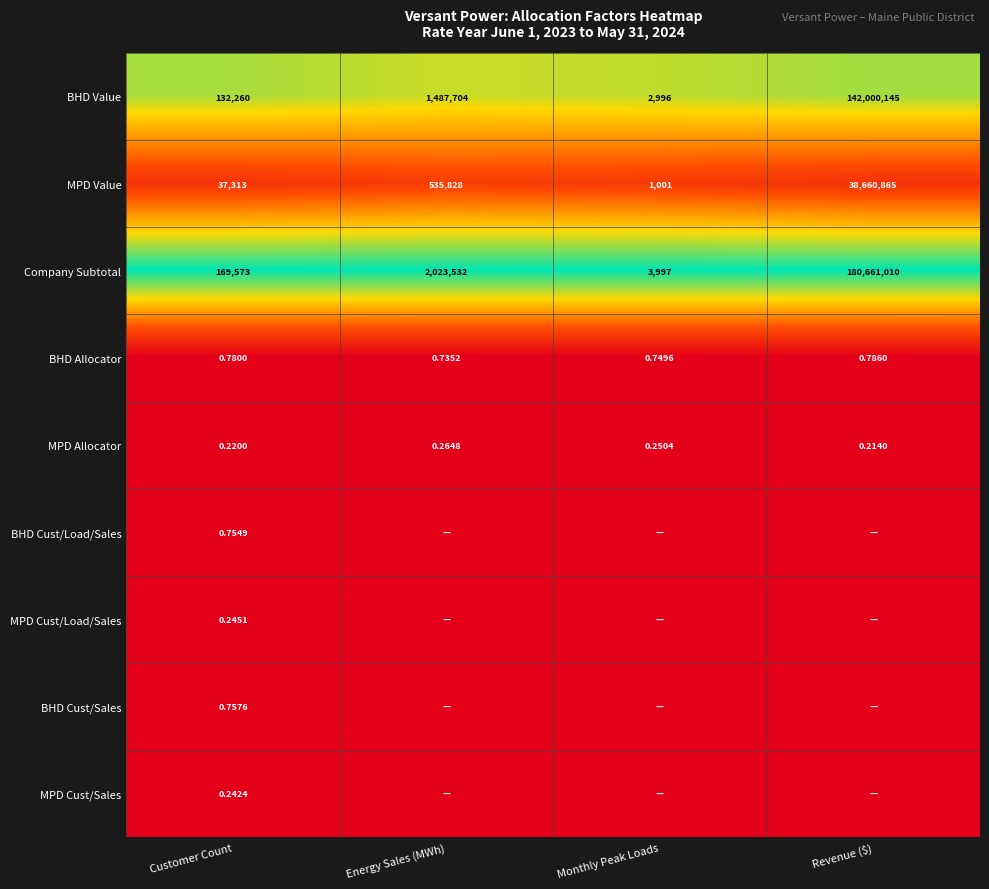

Which category has the highest value in the BHD Allocator series?

Revenue ($)